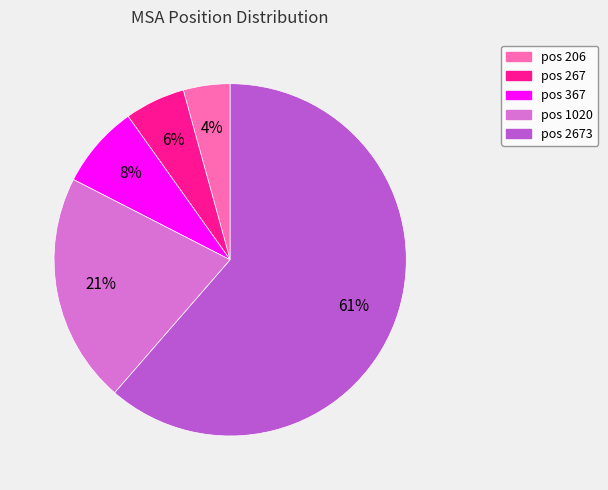

To the nearest percent, what is the average slice percentage?

20%